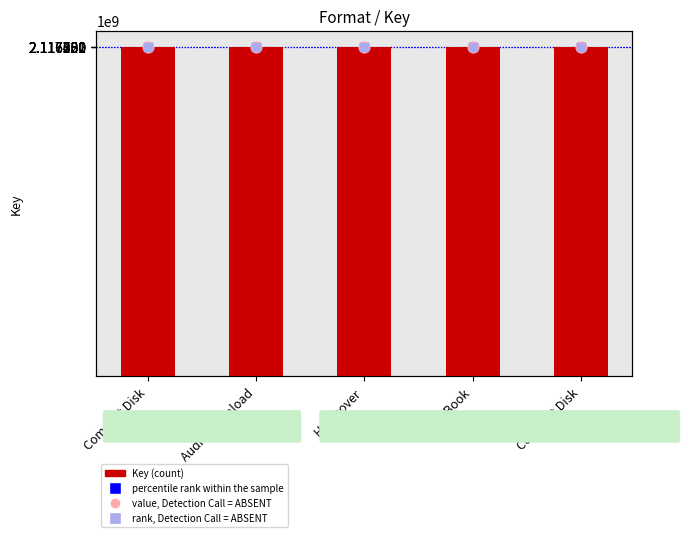

Which series has the widest spread of Y values?

Key